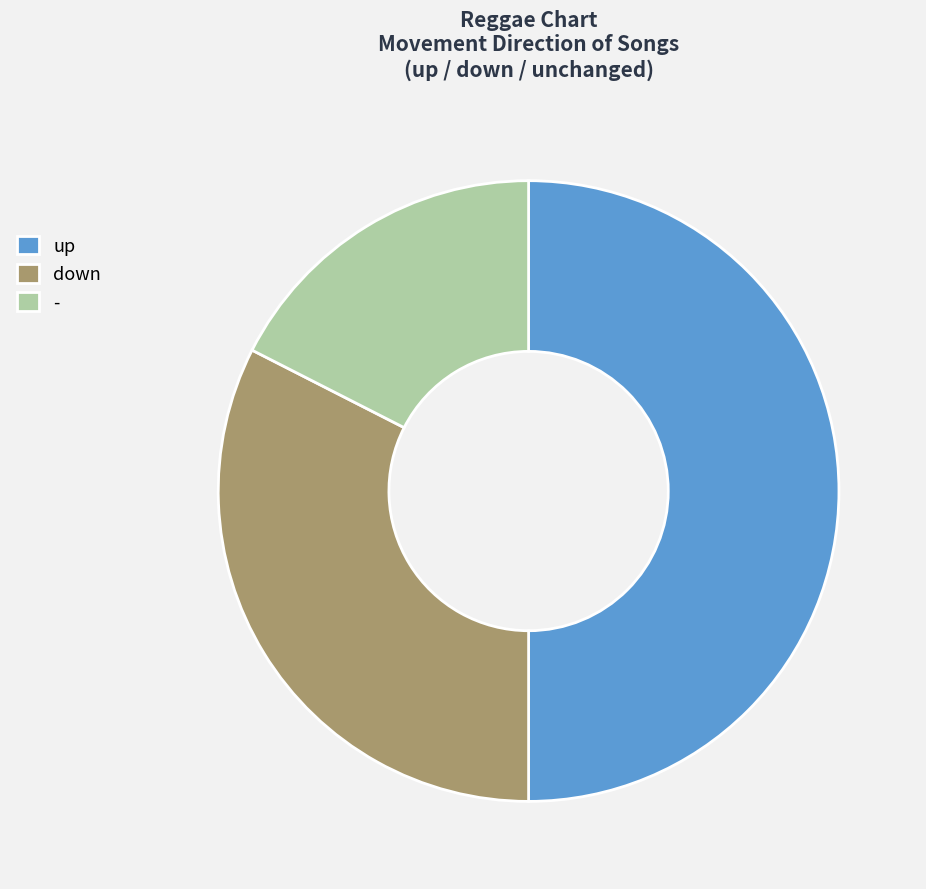

Rank the categories by value from highest to lowest.

up, down, -